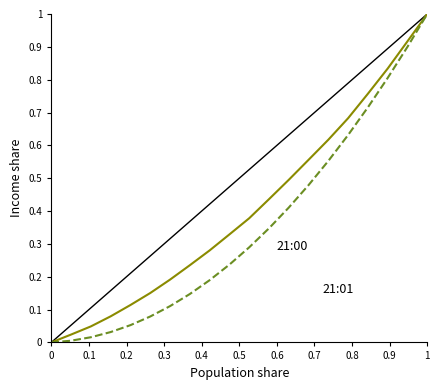

What is the greatest value displayed?

1.0